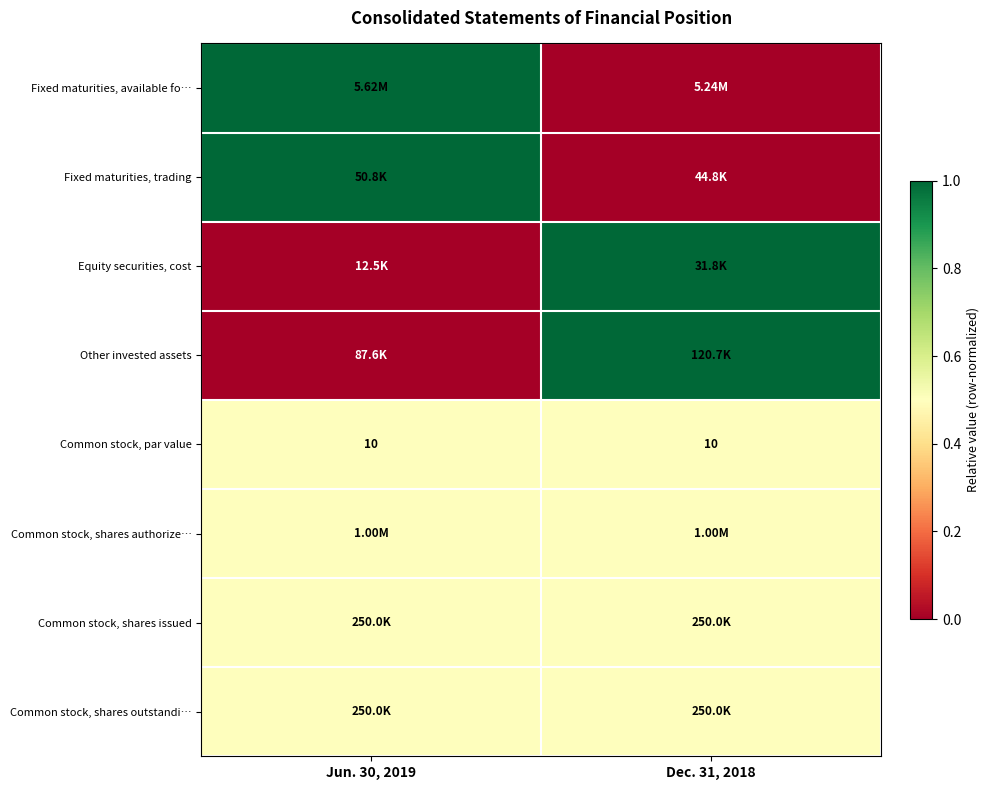

How many series are shown in this chart?

8